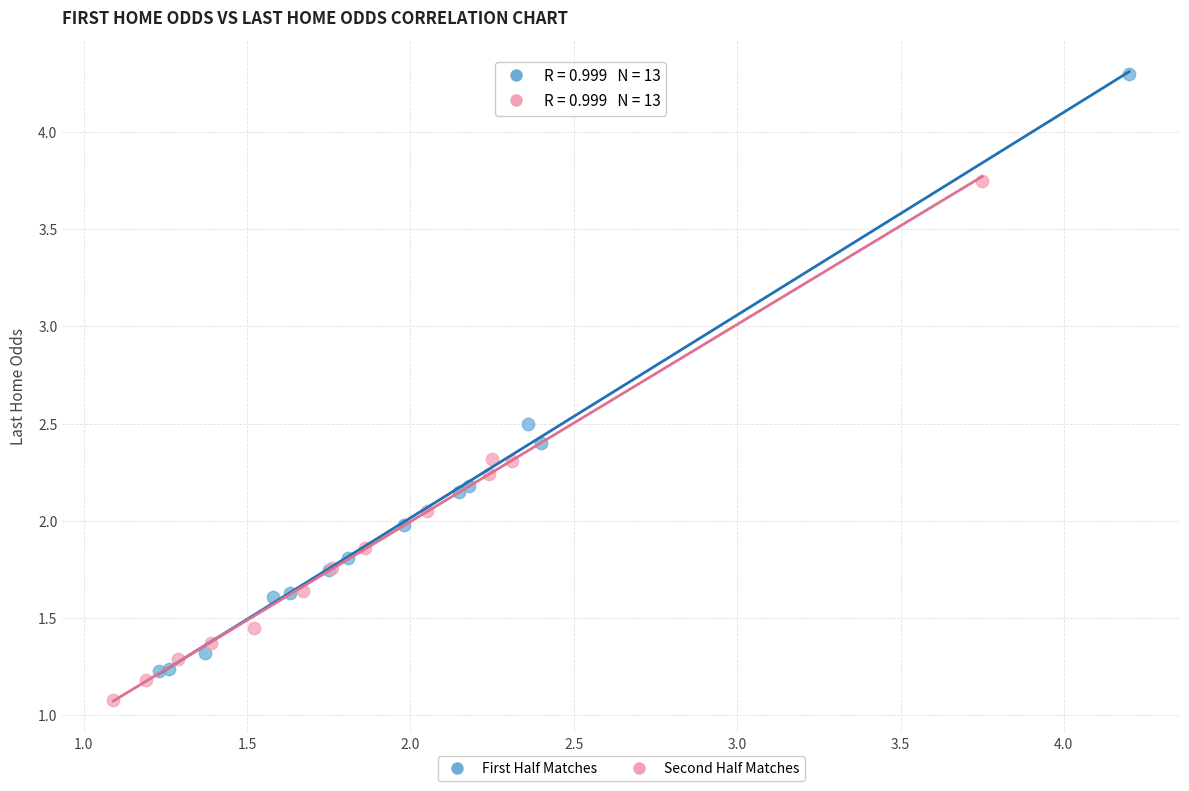

Which series contains the lowest Y value?

Second Half Matches